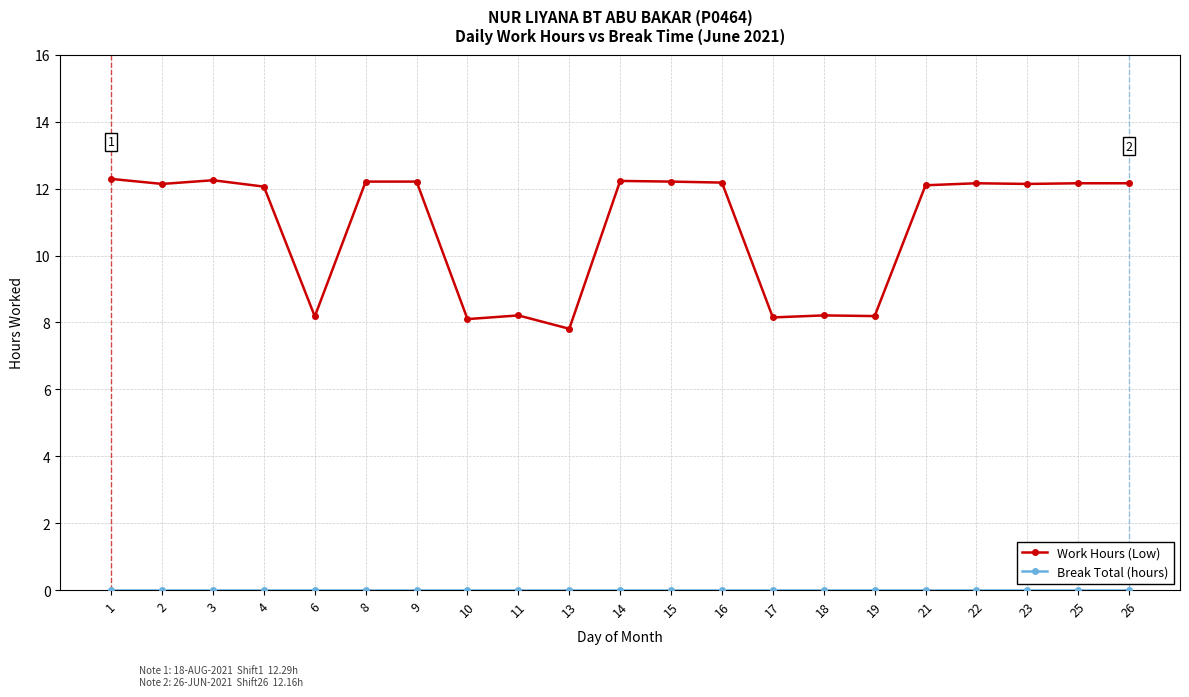

The value of Work Hours (Low) at 17 is 8.2. True or false?

True